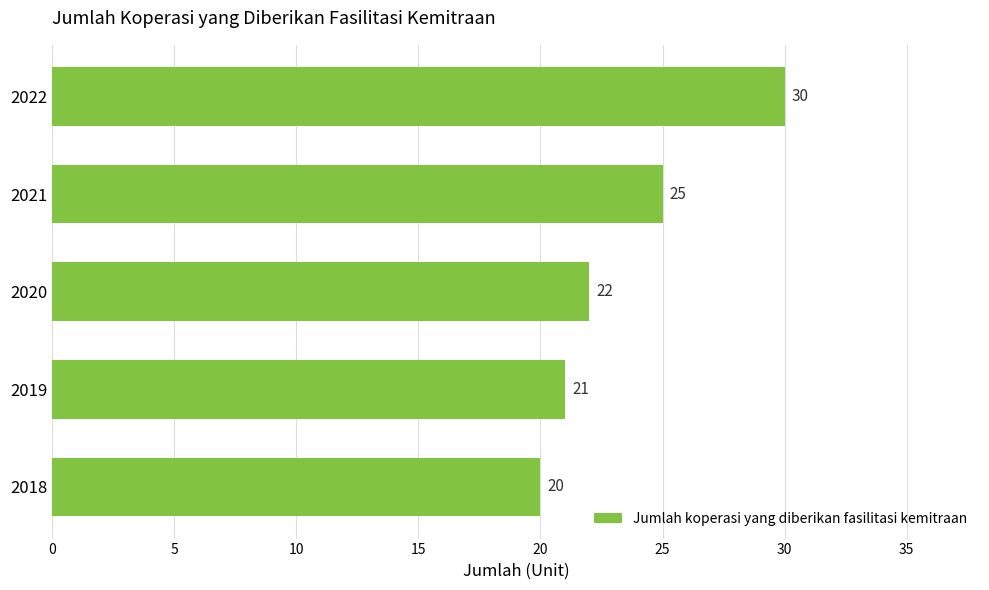

Reading bottom to top, transcribe all the data shown in this chart.

20	21	22	25	30